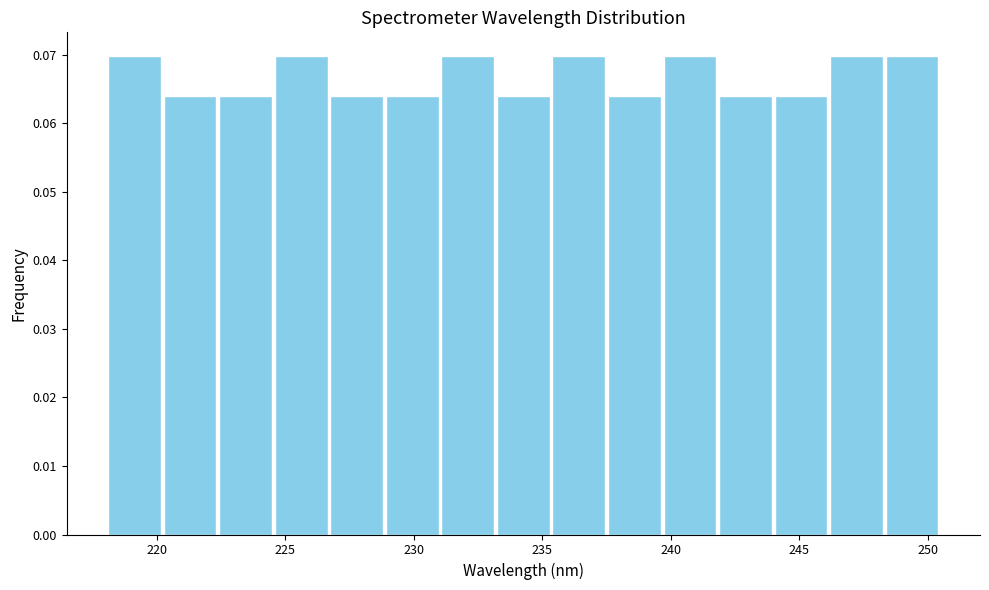

Reading left to right, transcribe this chart: for each bar, give the range it covers on the x-axis and its height. Neither the bar edges nor the heights are printed on the chart, so give them approximately, as read against the axes.

218.0 to 220.0: 0.070
220.0 to 222.5: 0.064
222.5 to 224.5: 0.064
224.5 to 226.5: 0.070
226.5 to 229.0: 0.064
229.0 to 231.0: 0.064
231.0 to 233.0: 0.070
233.0 to 235.5: 0.064
235.5 to 237.5: 0.070
237.5 to 239.5: 0.064
239.5 to 242.0: 0.070
242.0 to 244.0: 0.064
244.0 to 246.0: 0.064
246.0 to 248.5: 0.070
248.5 to 250.5: 0.070